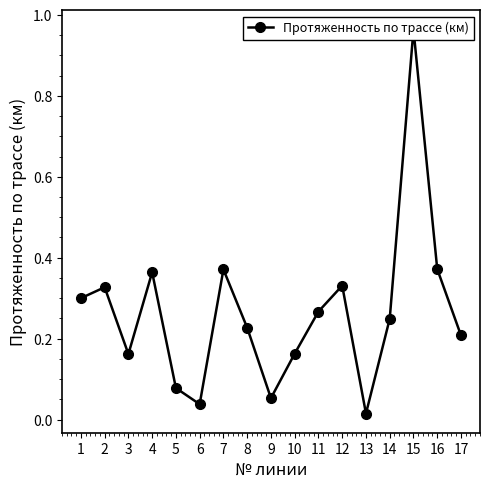

True or false: the data shows 0.2 at 3.

True